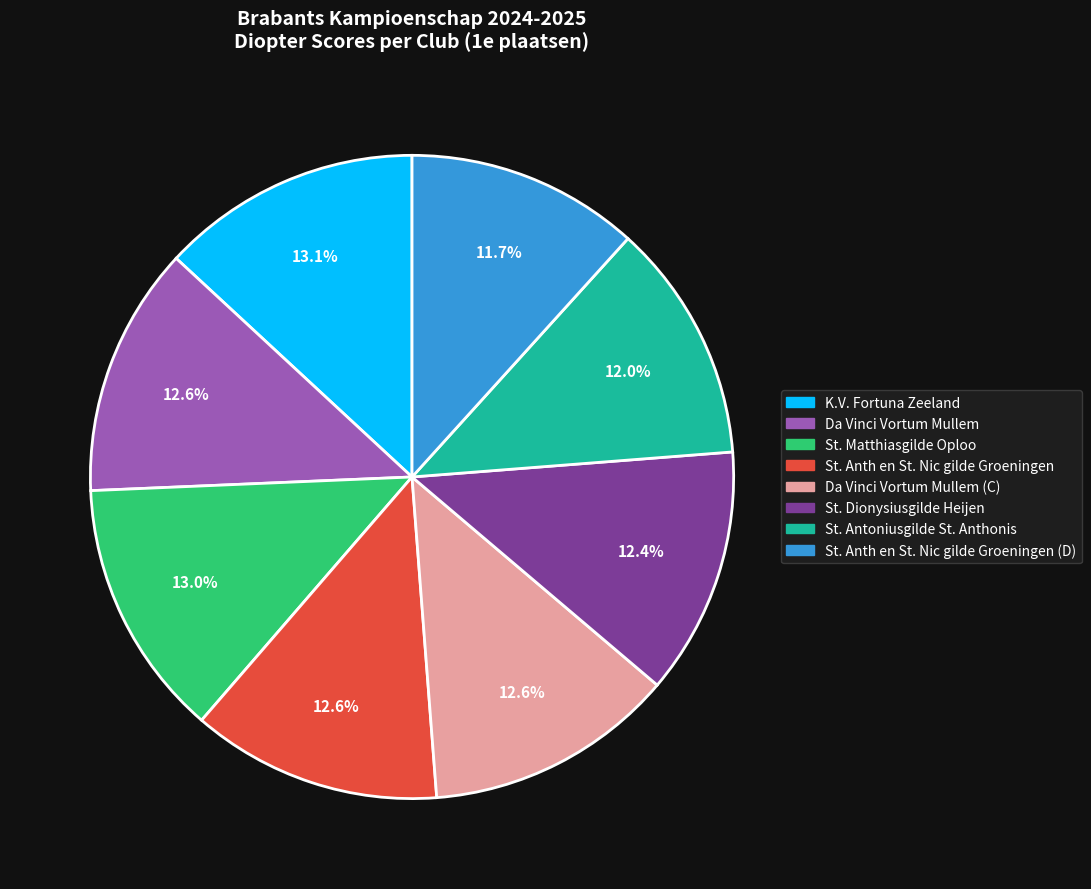

To the nearest percent, what is the combined percentage of St. Matthiasgilde Oploo and St. Dionysiusgilde Heijen?

25%